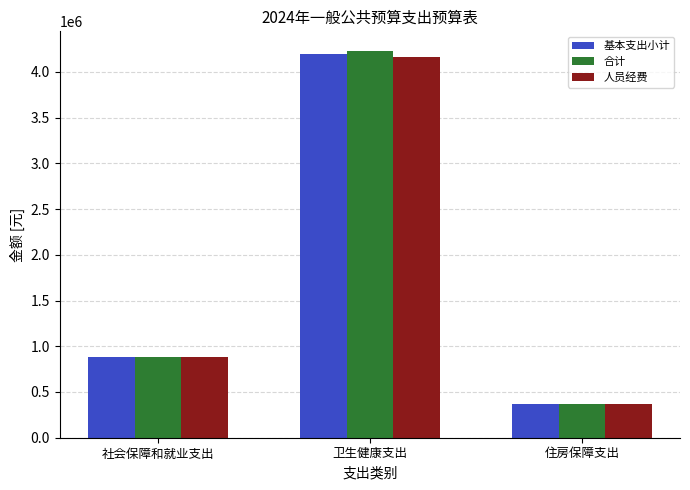

Which series has the widest spread of values?

合计